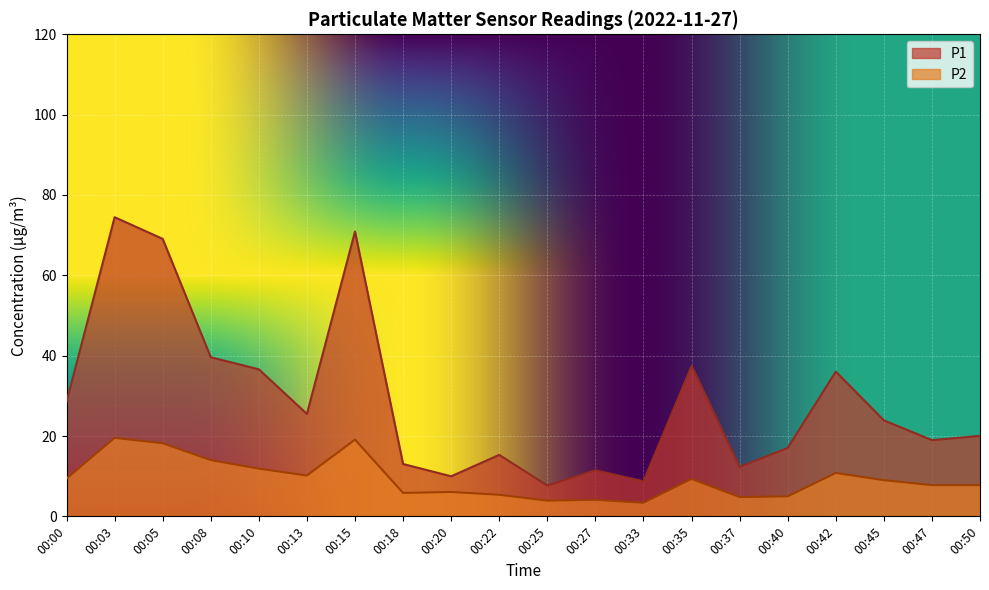

How many lines are shown in the chart?

2